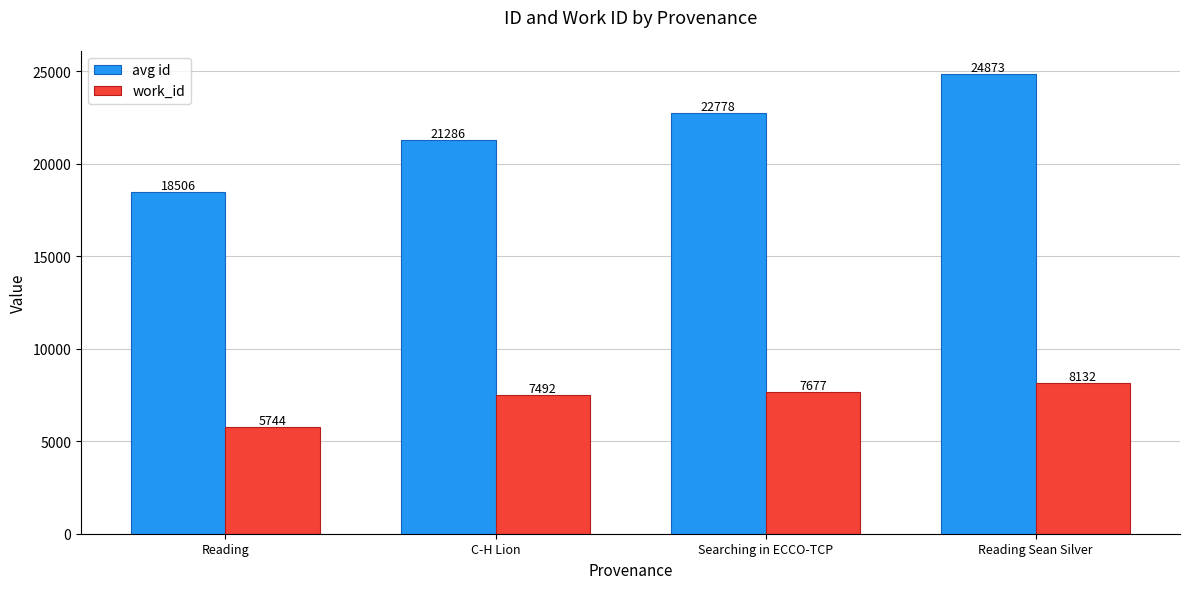

Between Reading and Searching in ECCO-TCP, which series saw the biggest shift?

avg id